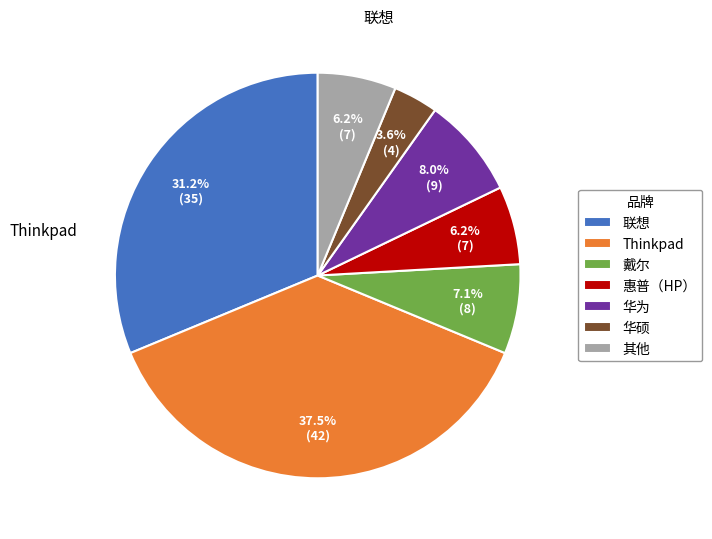

Which slice is the smallest?

华硕